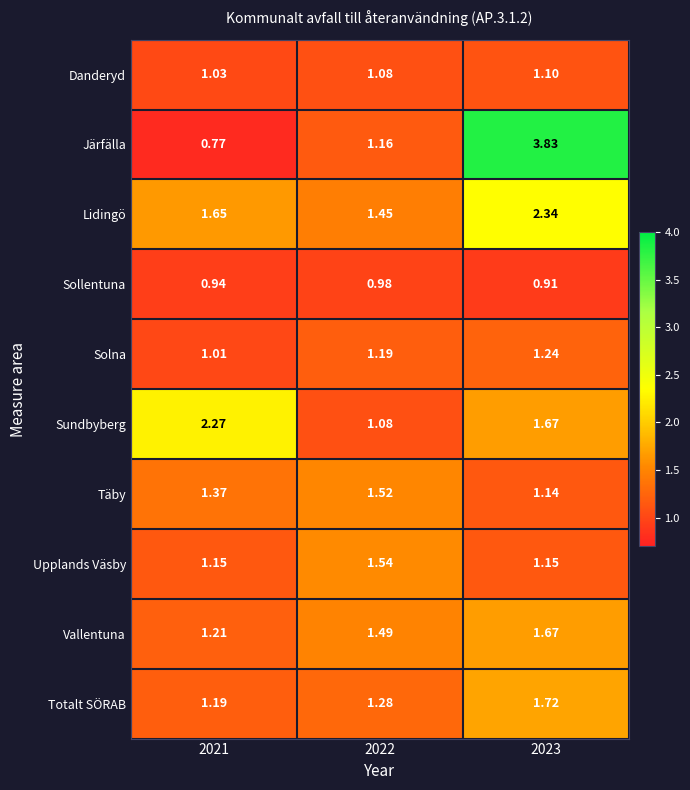

Rank the series by their maximum value, from highest to lowest.

Järfälla, Lidingö, Sundbyberg, Totalt SÖRAB, Vallentuna, Upplands Väsby, Täby, Solna, Danderyd, Sollentuna